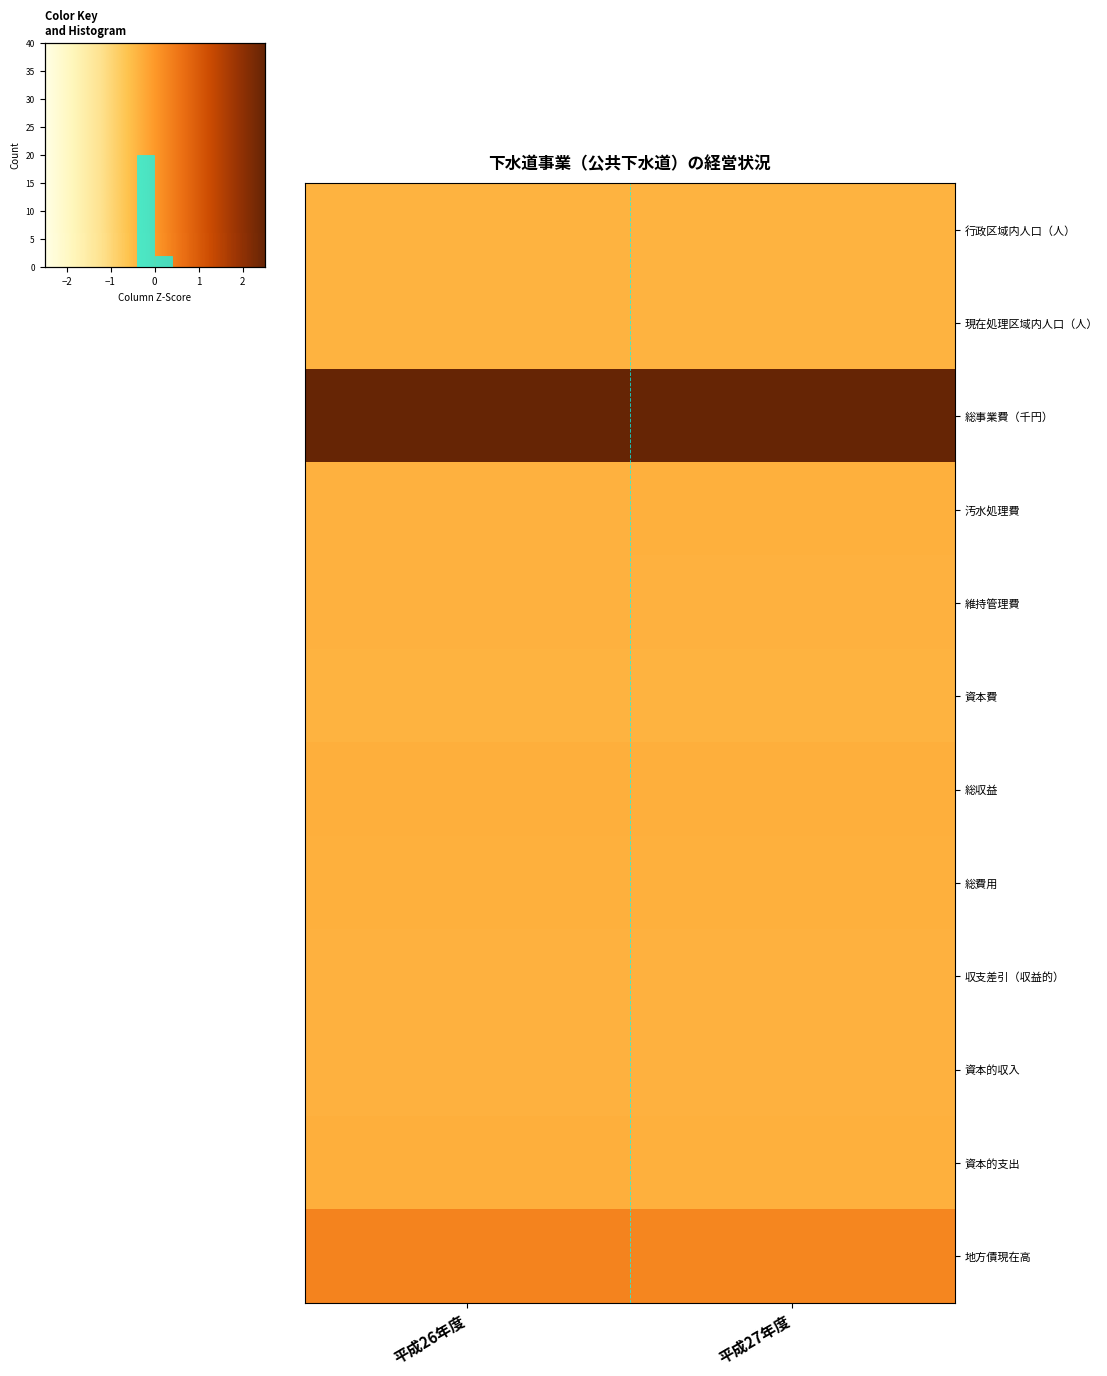

List the series in order of their peak value, highest first.

総事業費（千円）, 地方債現在高, 総収益, 資本的支出, 総費用, 汚水処理費, 資本的収入, 維持管理費, 収支差引（収益的）, 行政区域内人口（人）, 資本費, 現在処理区域内人口（人）